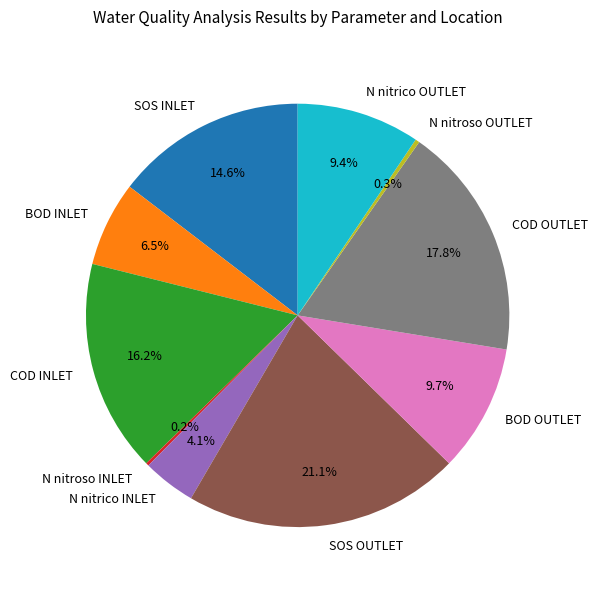

Approximately how many times larger is the value at N nitrico INLET compared to N nitrico OUTLET?

0.4